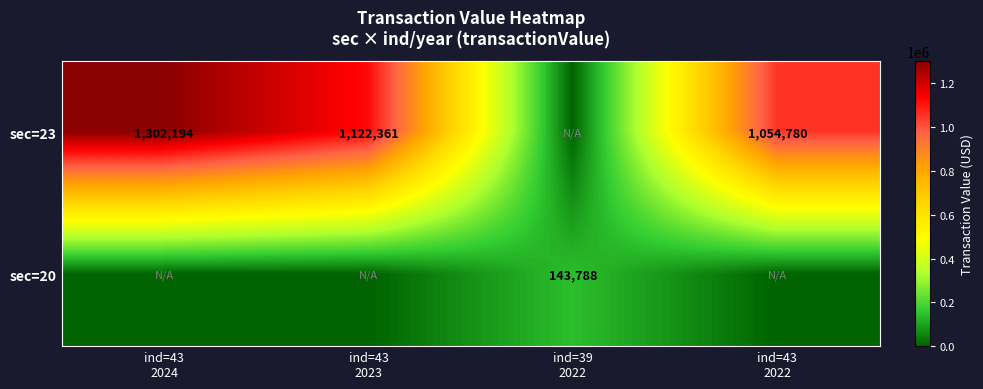

Read the sec=20 value at ind=39 2022.

143788